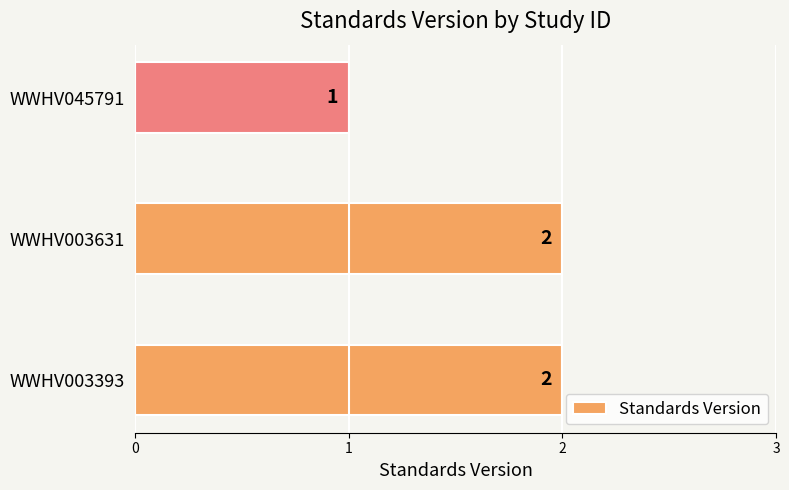

Where is the data nearest to the value 1?

WWHV045791